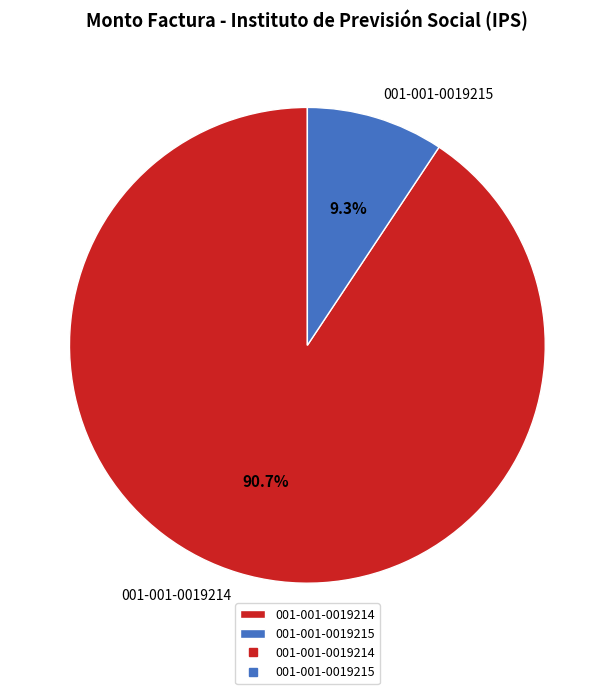

To the nearest percent, what is the combined percentage of 001-001-0019215 and 001-001-0019214?

100%